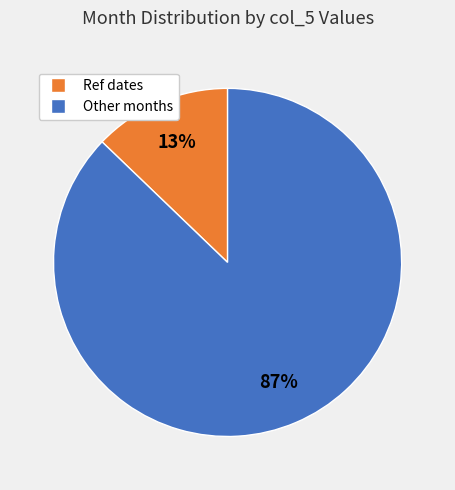

Is there any slice that represents more than half of the pie?

Yes